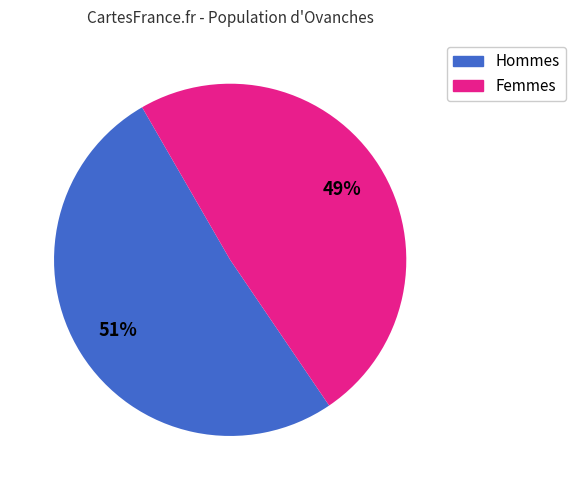

To the nearest percent, what is the average slice percentage?

50%